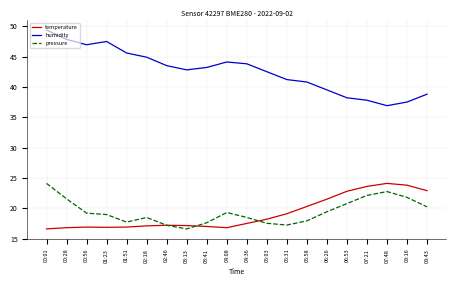

What is the difference between the second highest and minimum values in the humidity series?

10.9